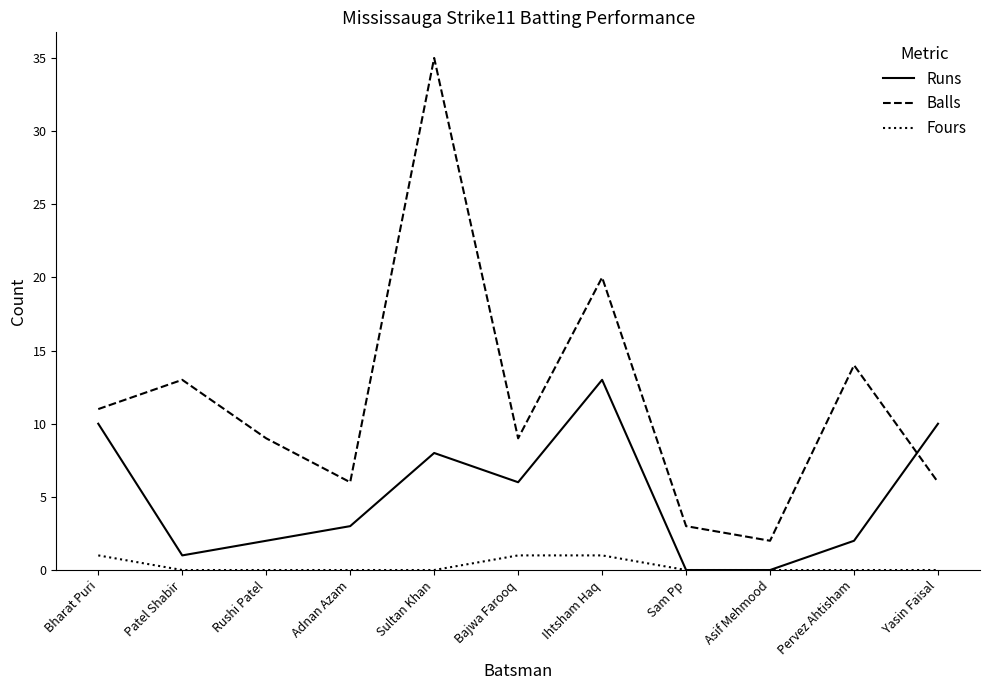

At which category does the chart reach its peak across all series?

Sultan Khan